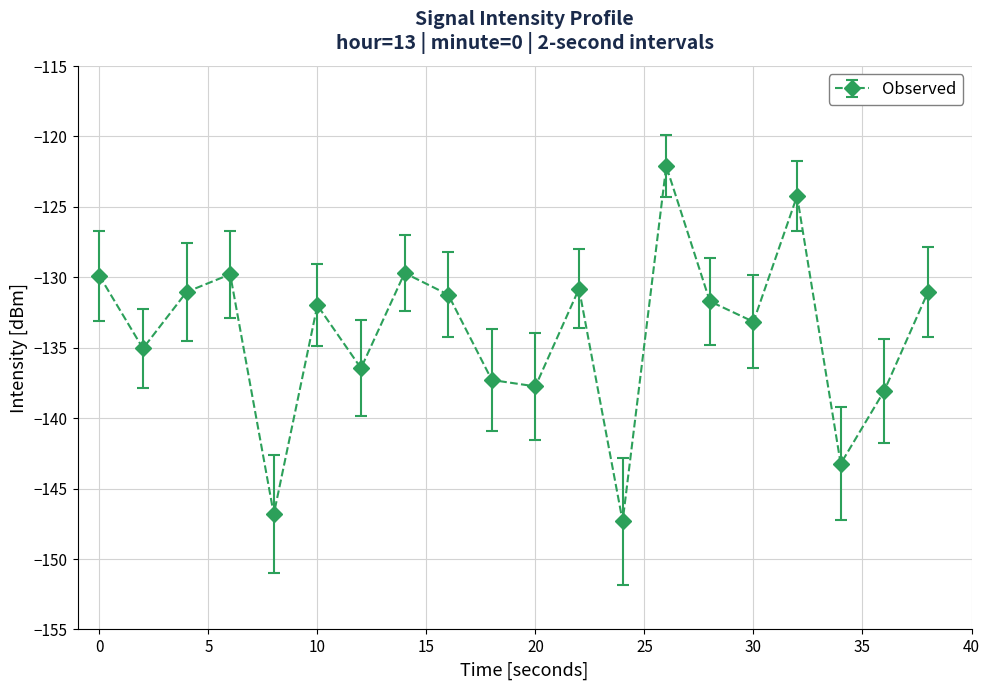

What is the smallest value displayed?

-147.3